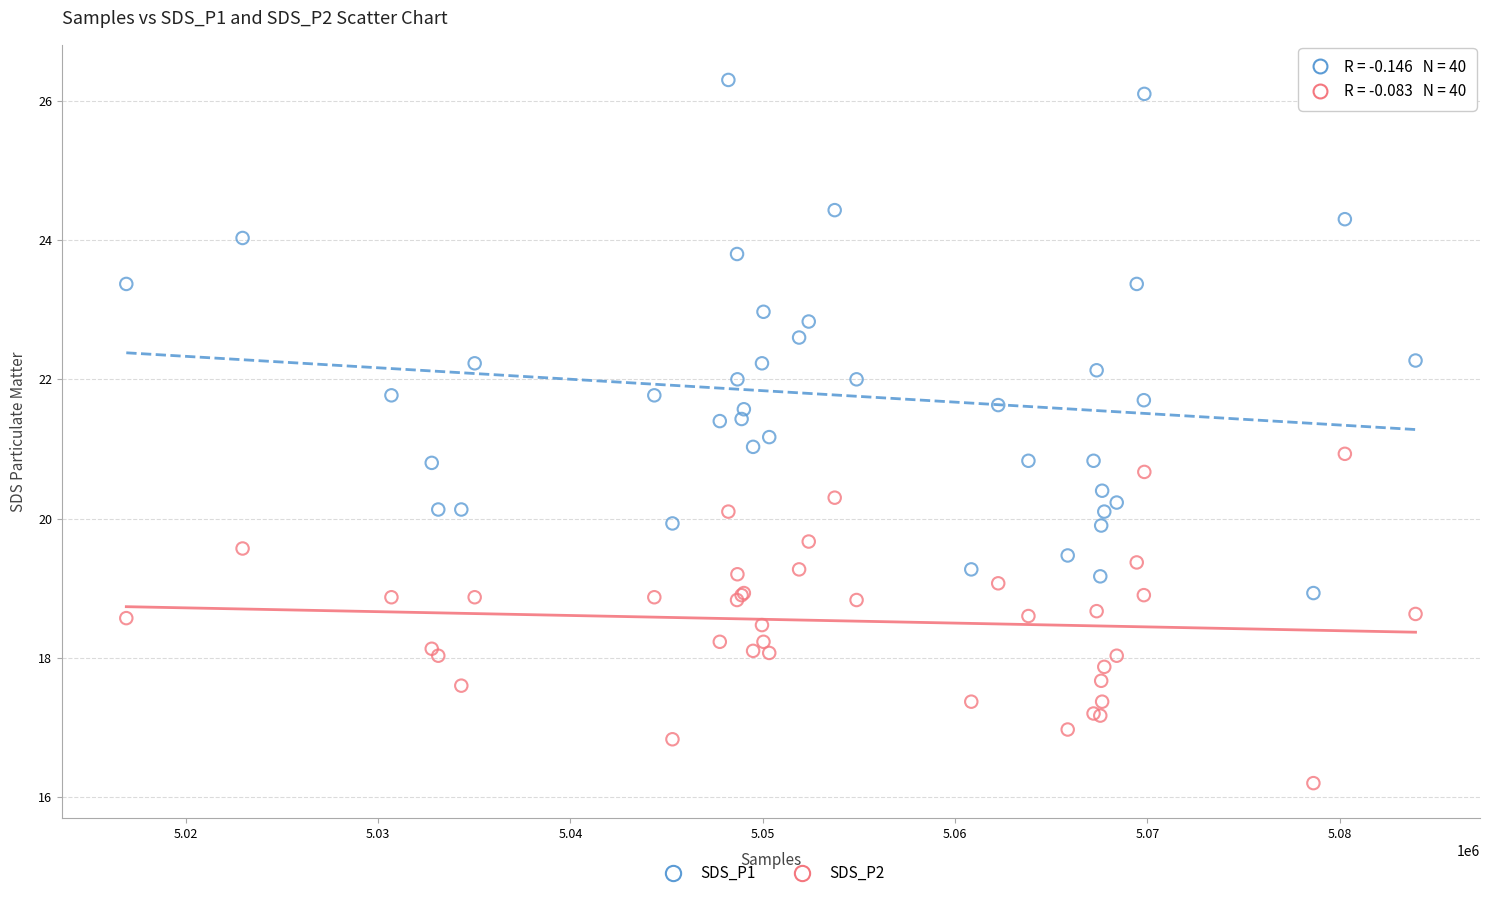

Which series contains the highest Y value?

SDS_P1